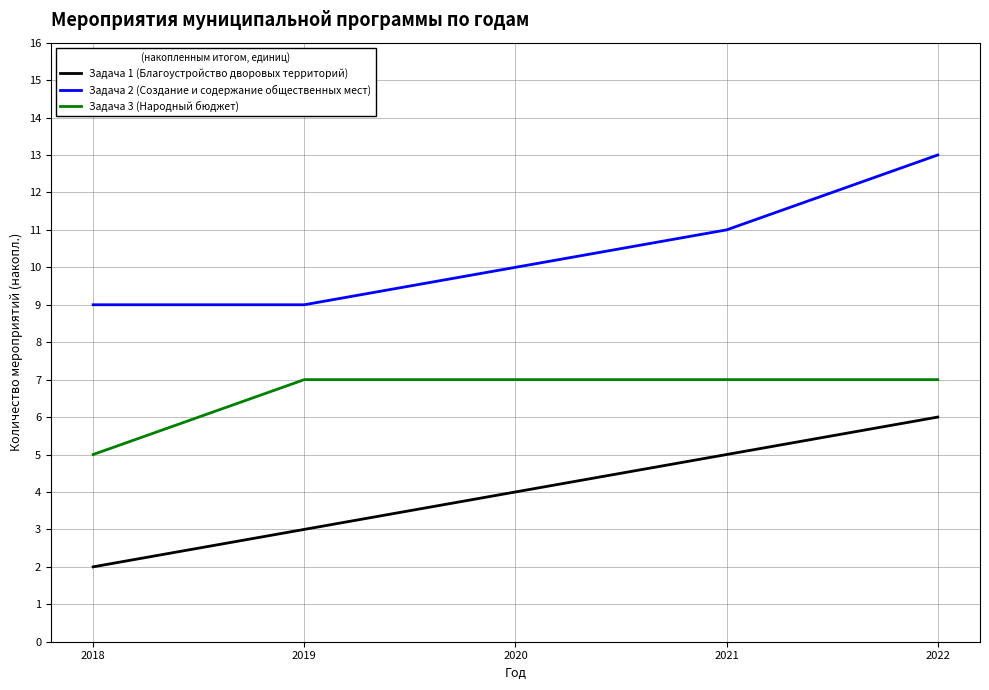

Reading left to right, extract all data points from this chart.

Задача 1 (Благоустройство дворовых территорий): 2	3	4	5	6
Задача 2 (Создание и содержание общественных мест): 9	9	10	11	13
Задача 3 (Народный бюджет): 5	7	7	7	7